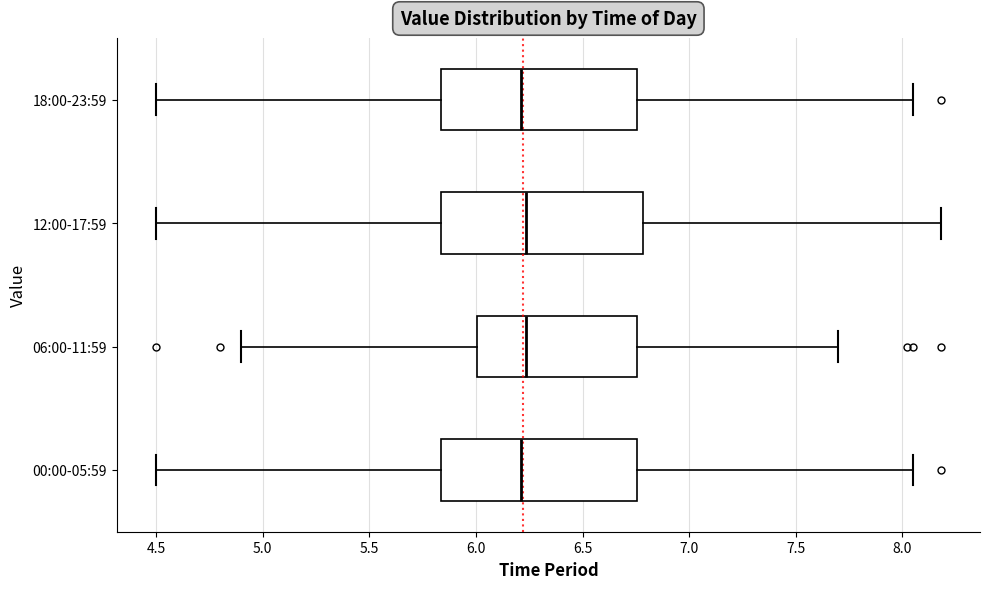

Where is the left edge of the box for 12:00-17:59 on the x-axis? The values are not printed on the chart, so give them approximately, as read against the axis.

5.85